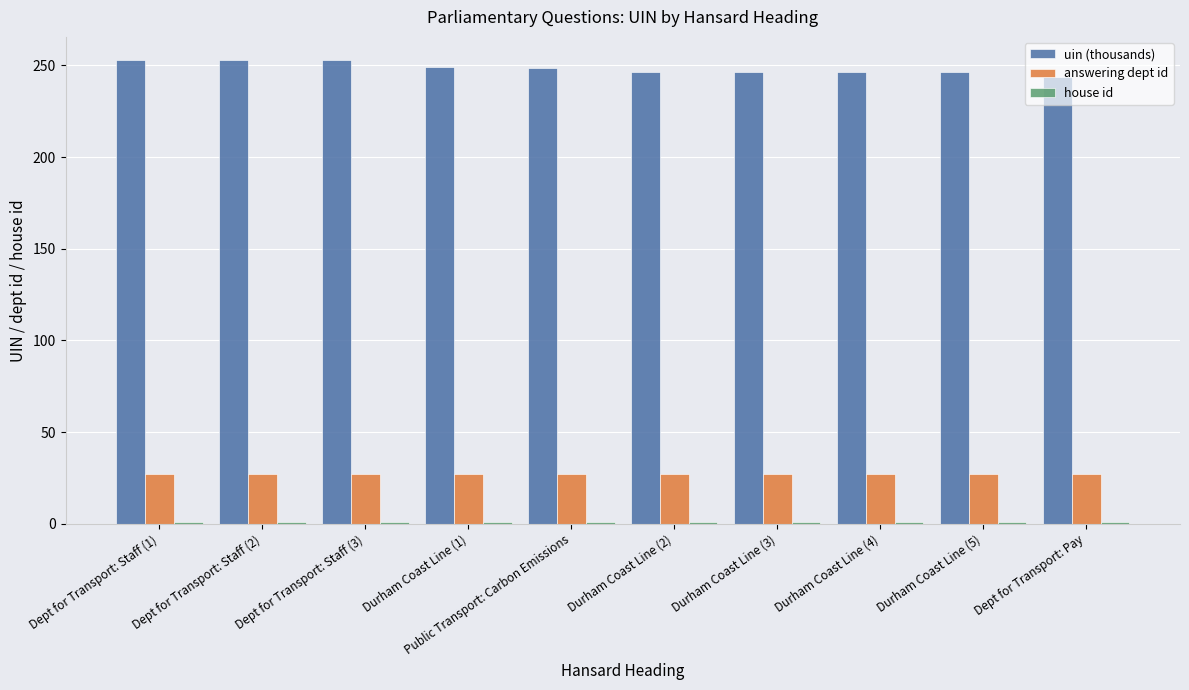

What position from the right is Dept for Transport: Staff (3)?

8